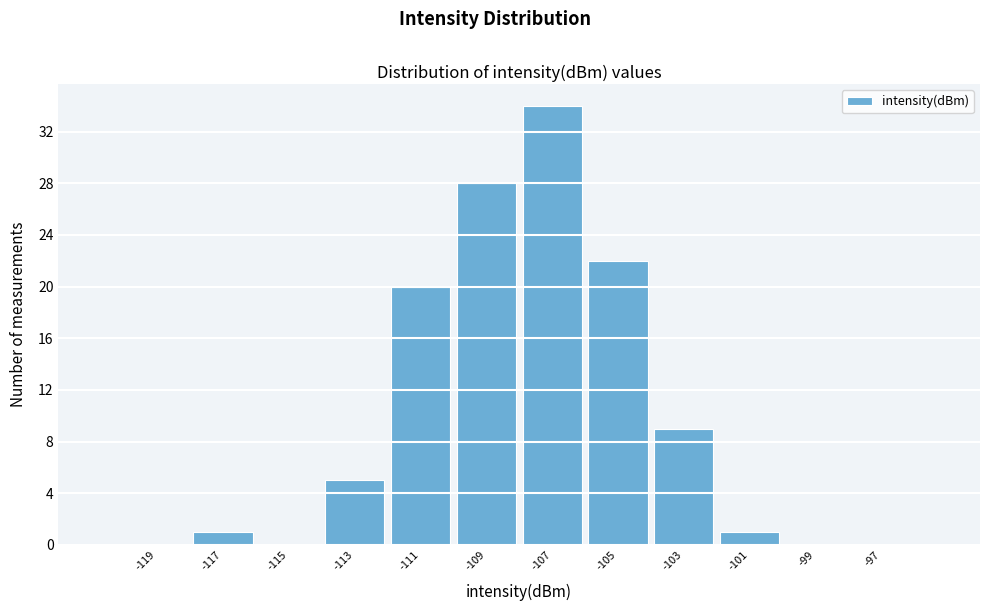

Reading left to right, transcribe this chart: for each bar, give the range it covers on the x-axis and its height. The values are not printed on the chart, so give them approximately, as read against the axis.

-120 to -118: 0
-118 to -116: 1
-116 to -114: 0
-114 to -112: 5
-112 to -110: 20
-110 to -108: 28
-108 to -106: 34
-106 to -104: 22
-104 to -102: 9
-102 to -100: 1
-100 to -98: 0
-98 to -96: 0